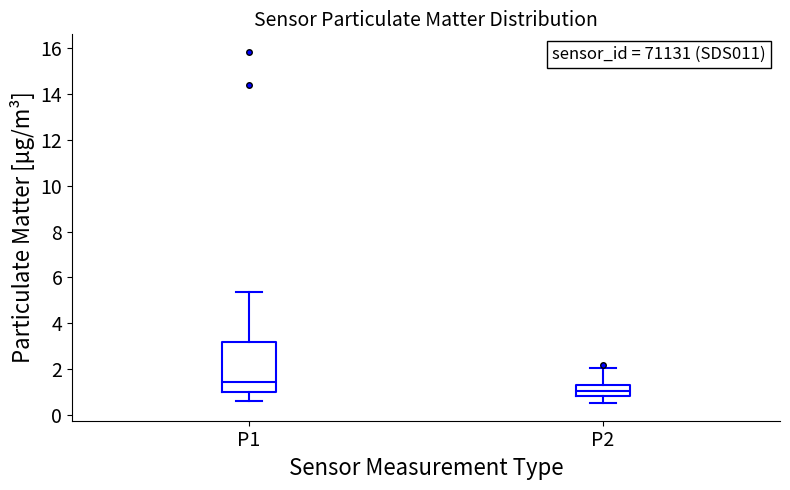

Reading left to right, transcribe this box plot: for each box, give where its median line is, the range the box spans, and where its two whiskers end, as read against the y-axis. The values are not printed on the chart, so give them approximately, as read against the axis.

P1: median 1.4, box 1.0 to 3.2, whiskers 0.6 to 5.4
P2: median 1.0, box 0.8 to 1.4, whiskers 0.6 to 2.0